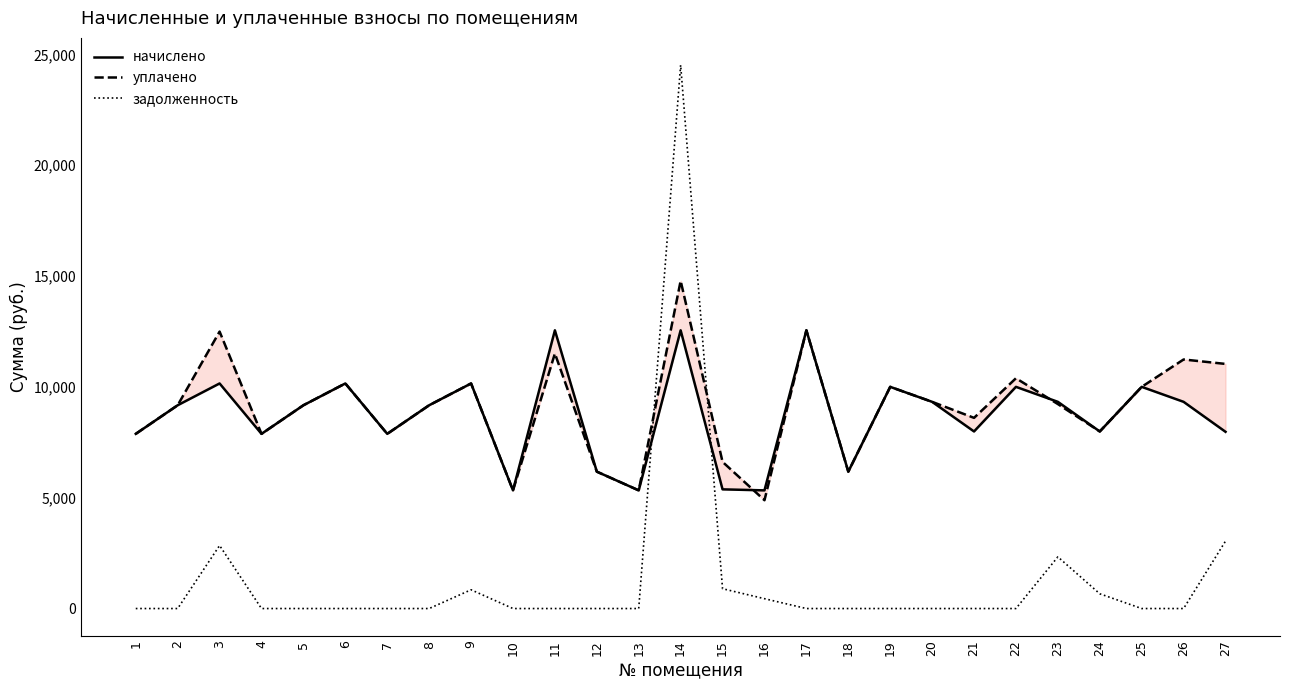

At 19, list the series in order from smallest to largest.

задолженность, начислено, уплачено